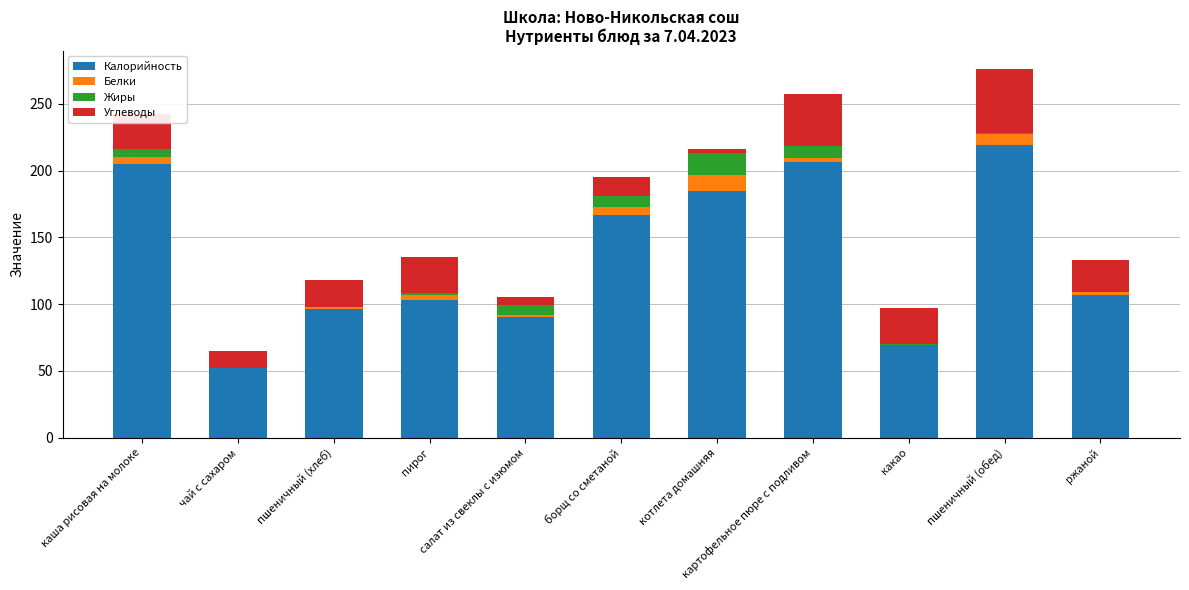

At which category is the sum across all series the highest?

пшеничный (обед)